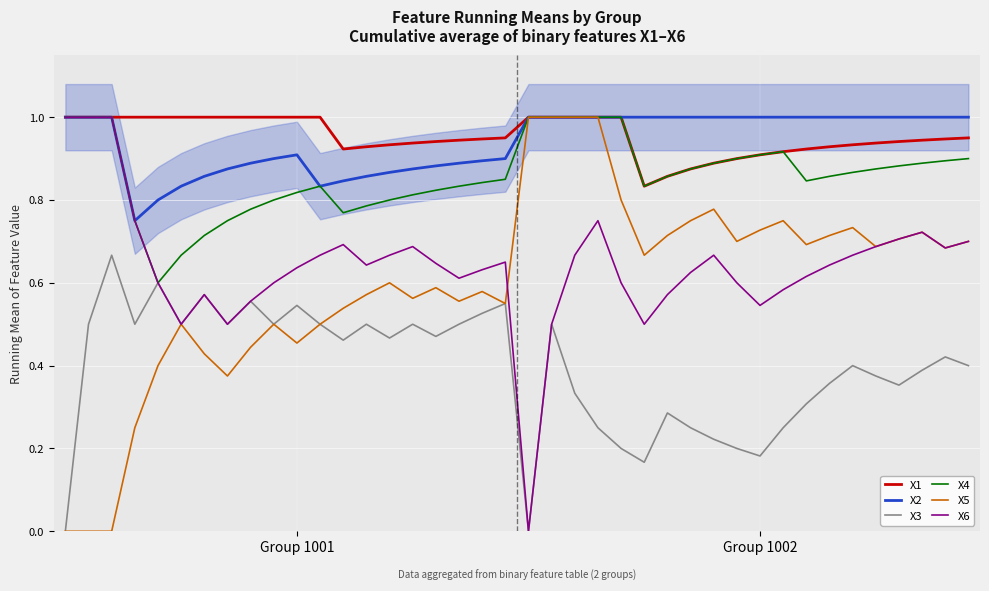

Which has a higher value, 36 or 27?

36